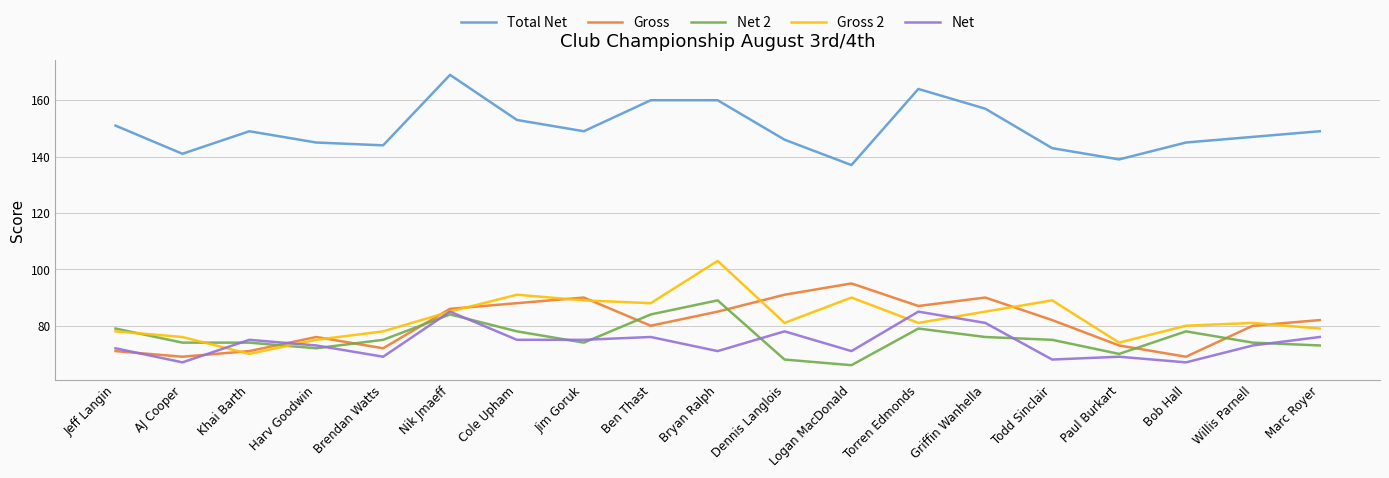

What is the difference between the maximum and minimum values in the Net series?

18